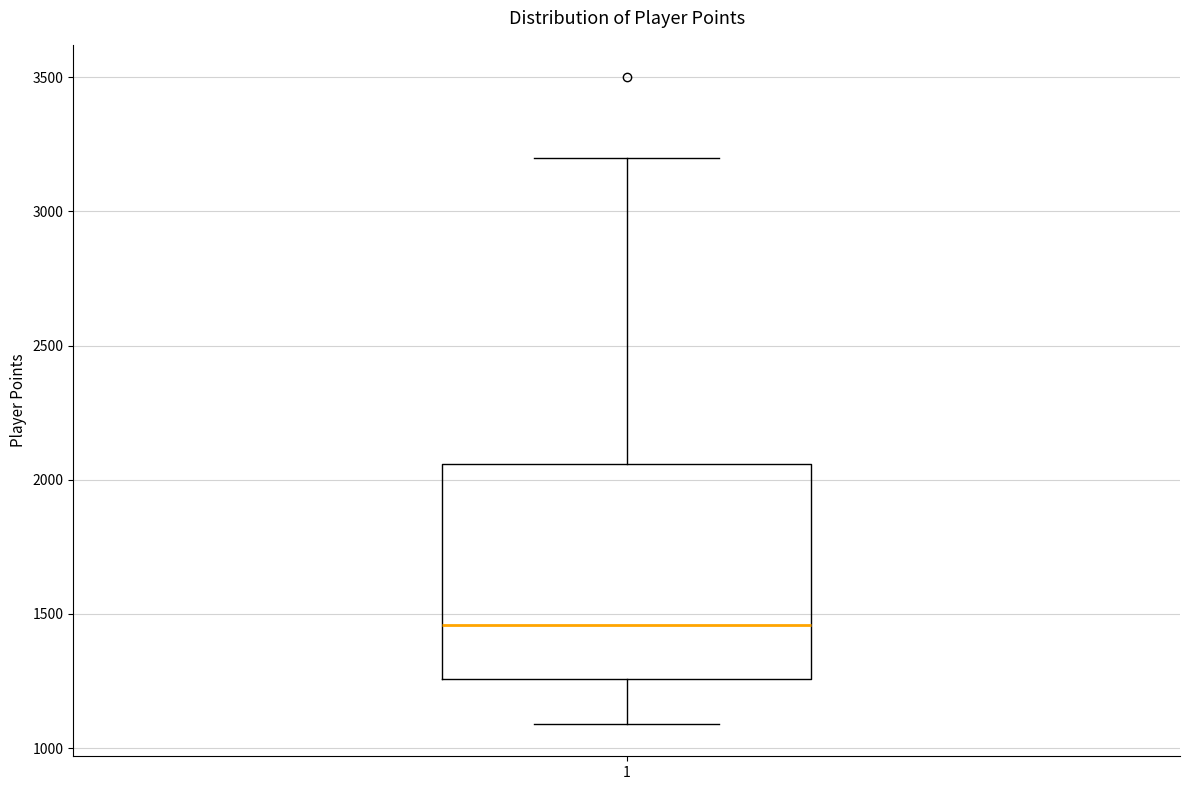

Read this box plot against the y-axis: the position of the median line, the range covered by the box, and the ends of both whiskers. The values are not printed on the chart, so give them approximately, as read against the axis.

median 1450, box 1250 to 2050, whiskers 1100 to 3200